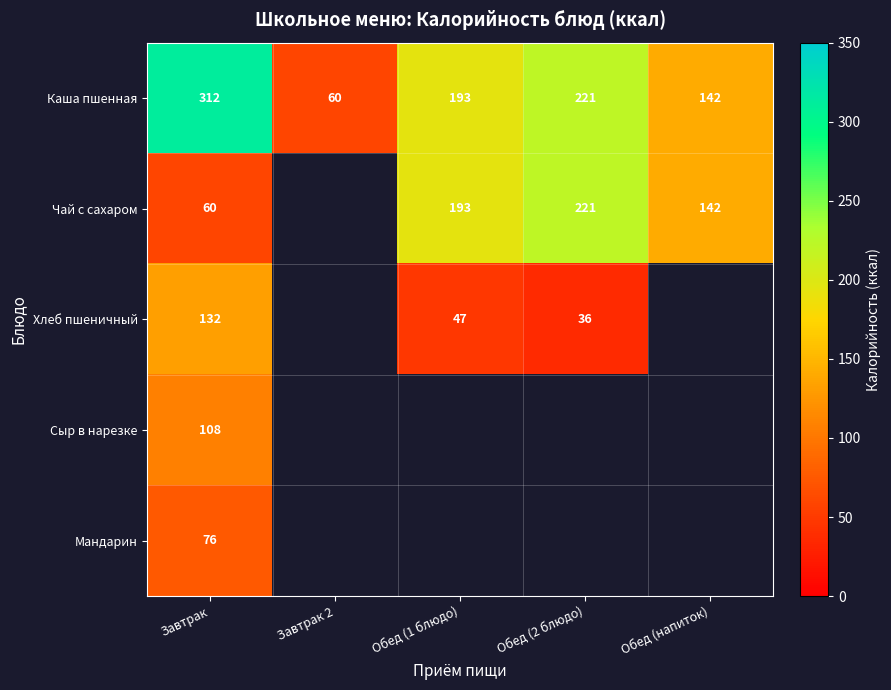

What is the sum of the Каша пшенная values at Обед (напиток) and Завтрак 2?

202